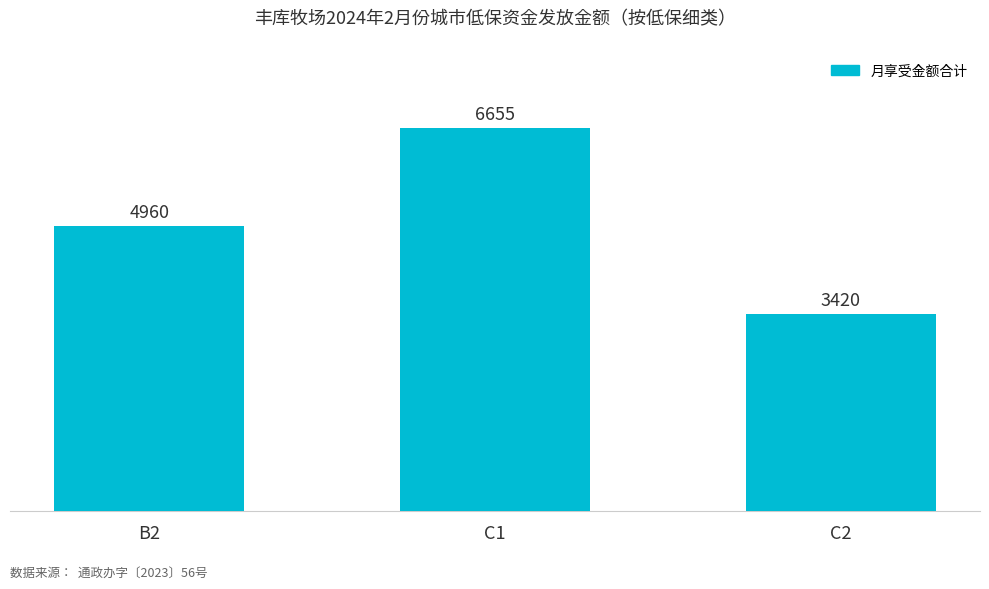

What position from the right is B2?

3